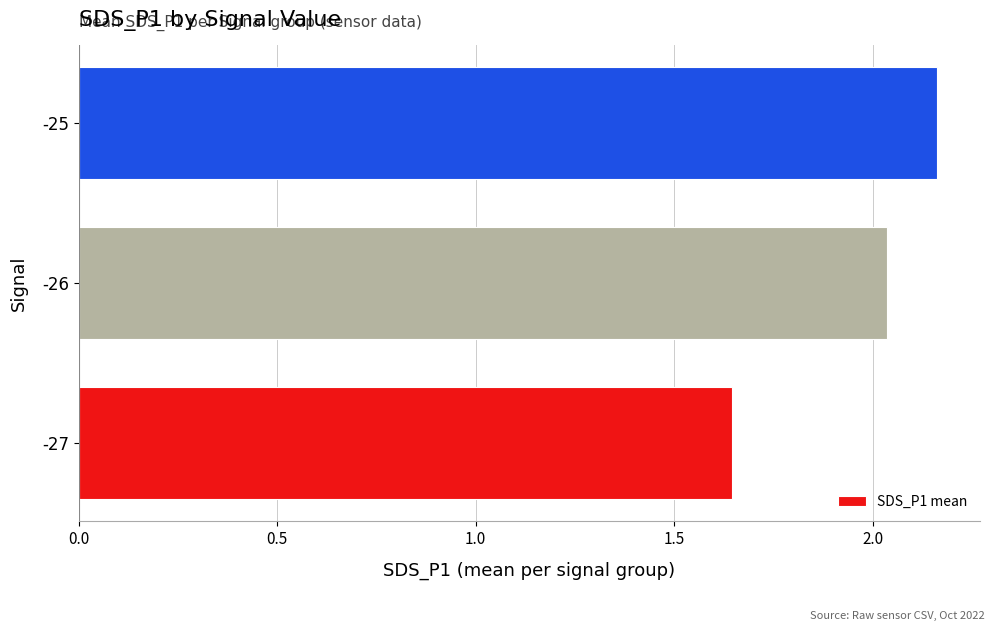

The chart shows a value of 1.0 at -27. True or false?

False